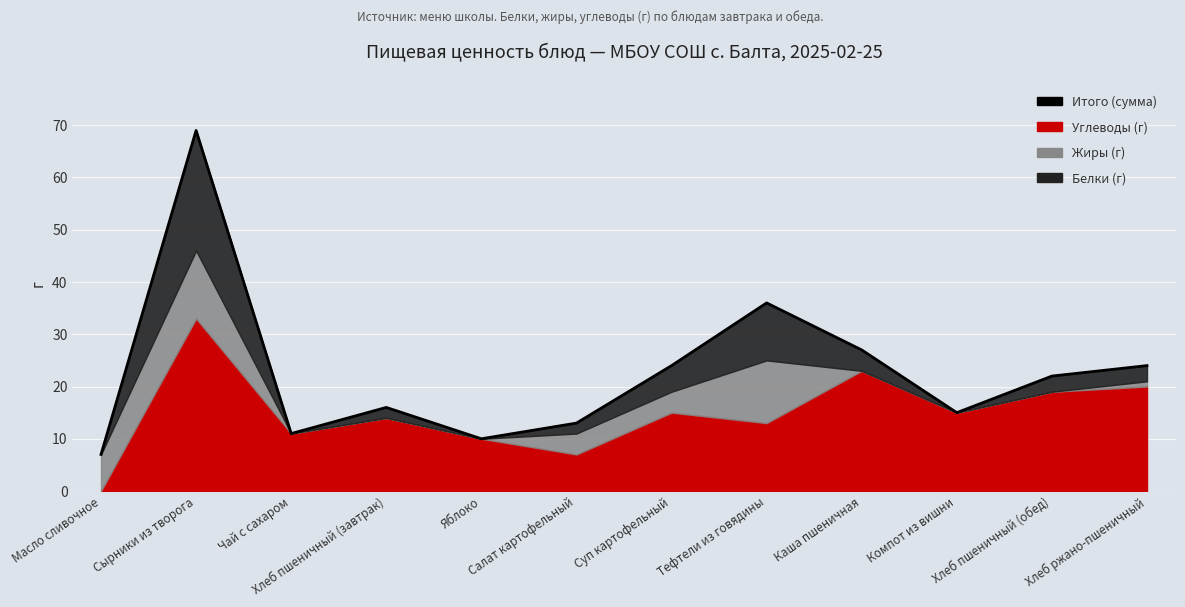

How many lines are shown in the chart?

1